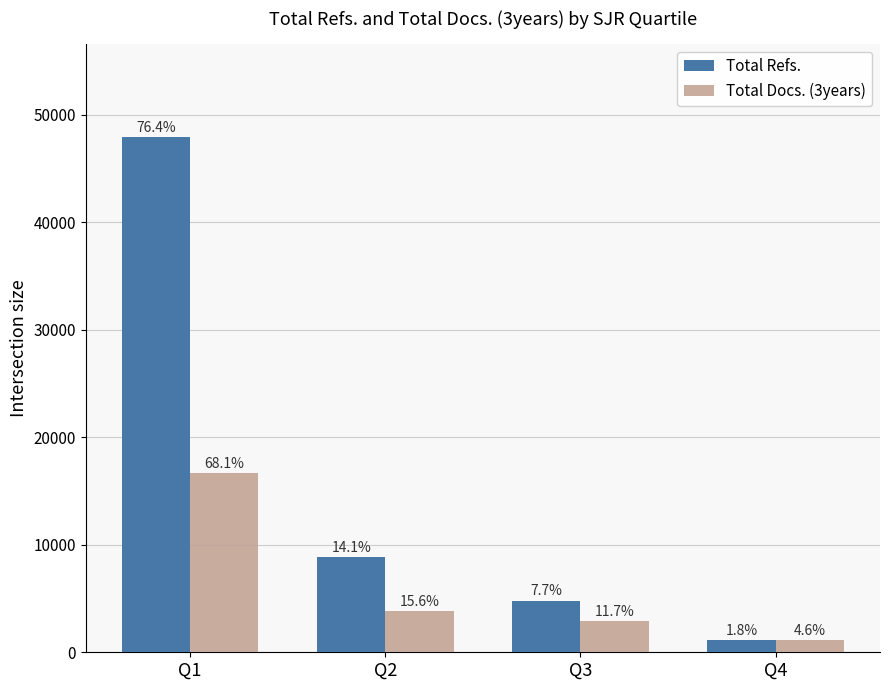

Is the value of Total Docs. (3years) at Q3 greater than the value of Total Refs. at Q4?

Yes